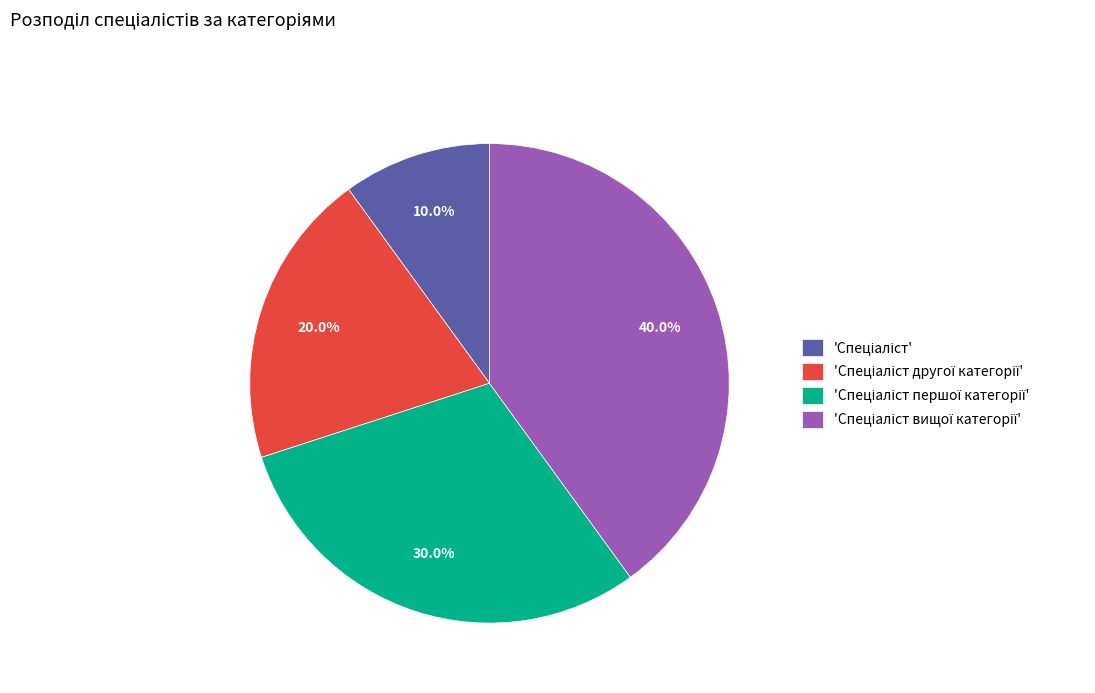

Is there any slice that represents more than half of the pie?

No